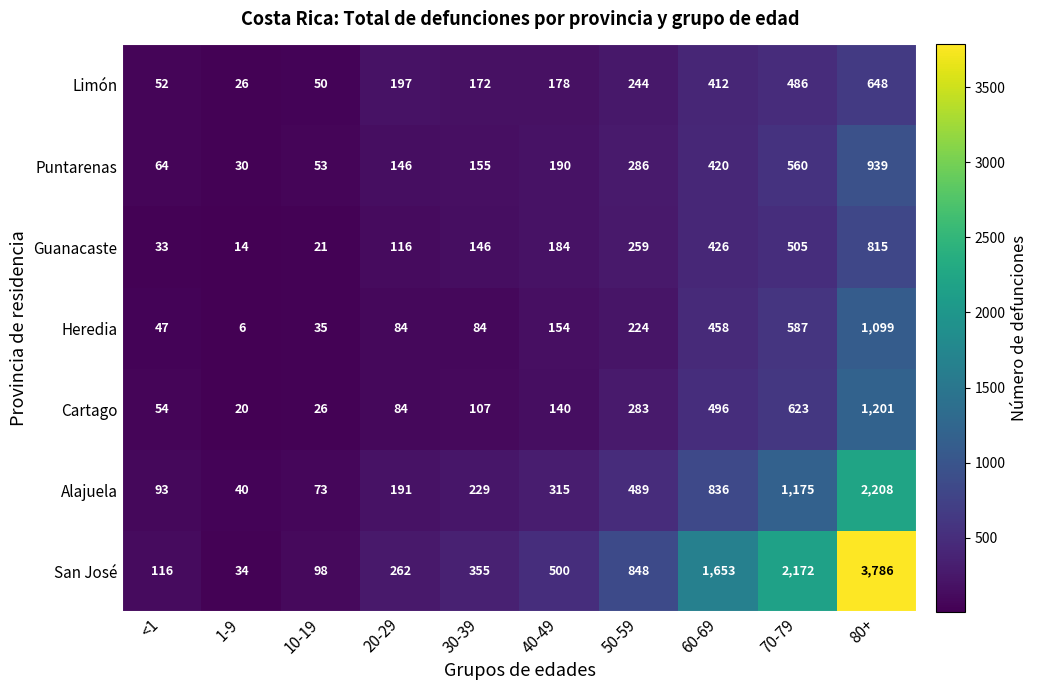

Rank the series at <1 from lowest to highest value.

Guanacaste, Heredia, Limón, Cartago, Puntarenas, Alajuela, San José